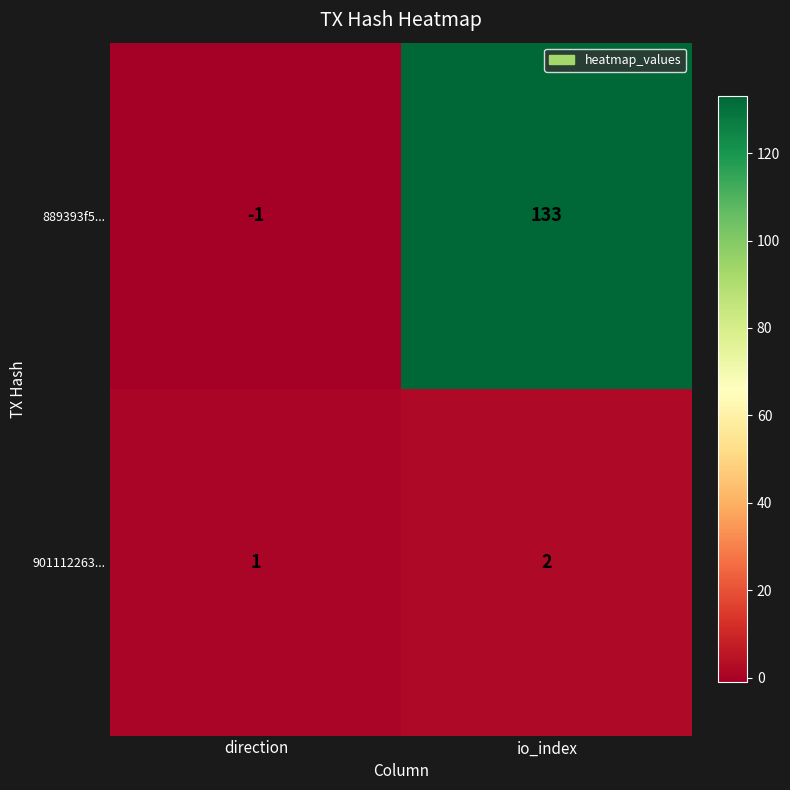

Rank the series at direction from lowest to highest value.

889393f5..., 901112263...